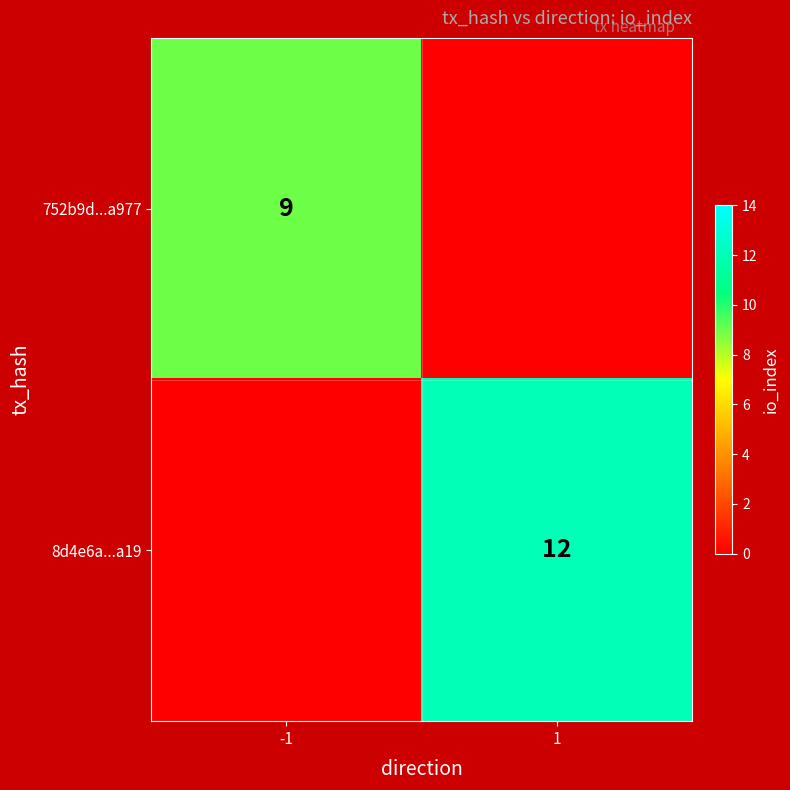

True or false: 752b9d...a977 has a value of 9 at -1.

True